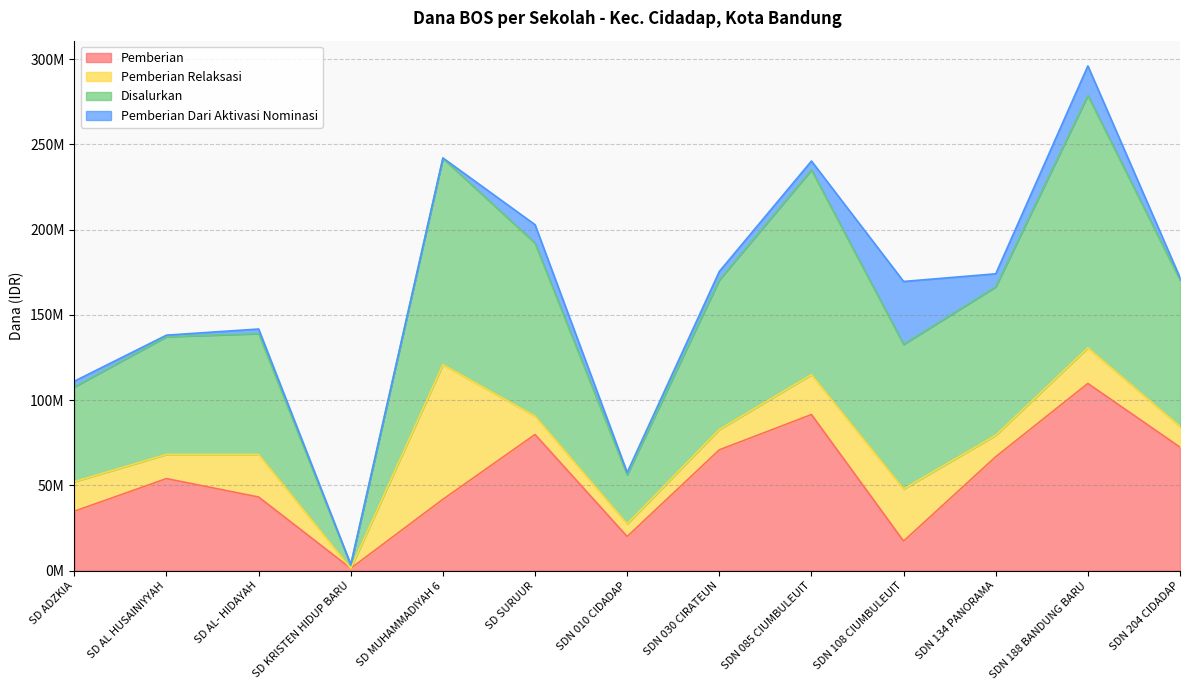

True or false: Pemberian and Disalurkan intersect in this chart.

False